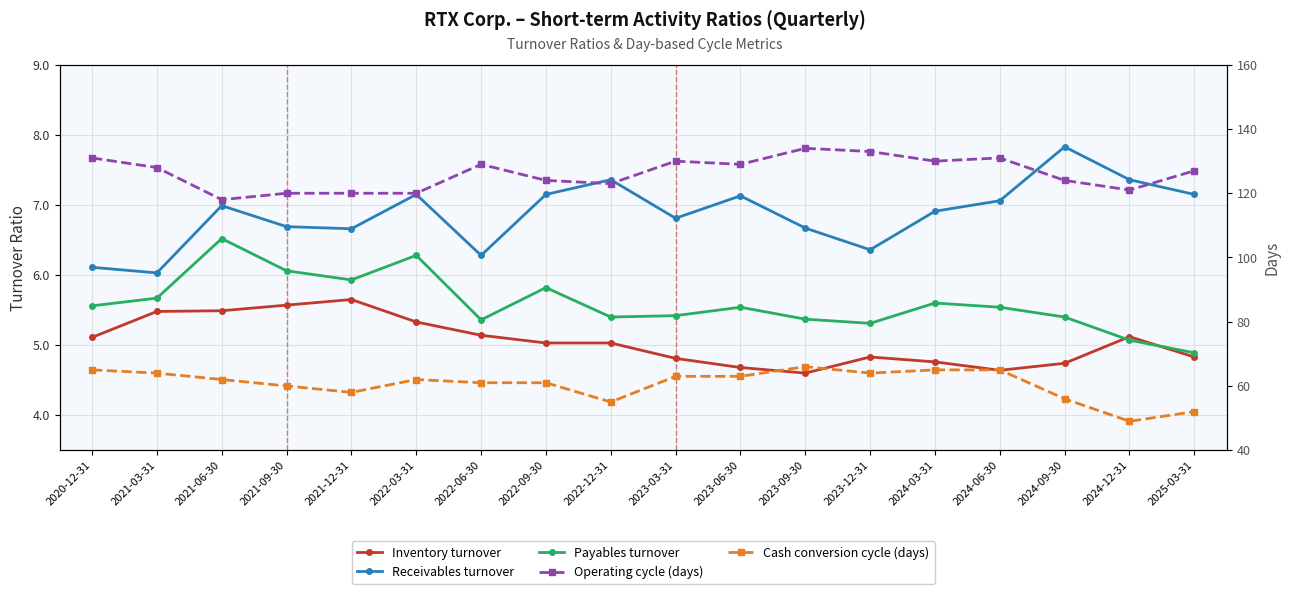

What is the average value of the Payables turnover series?

5.6